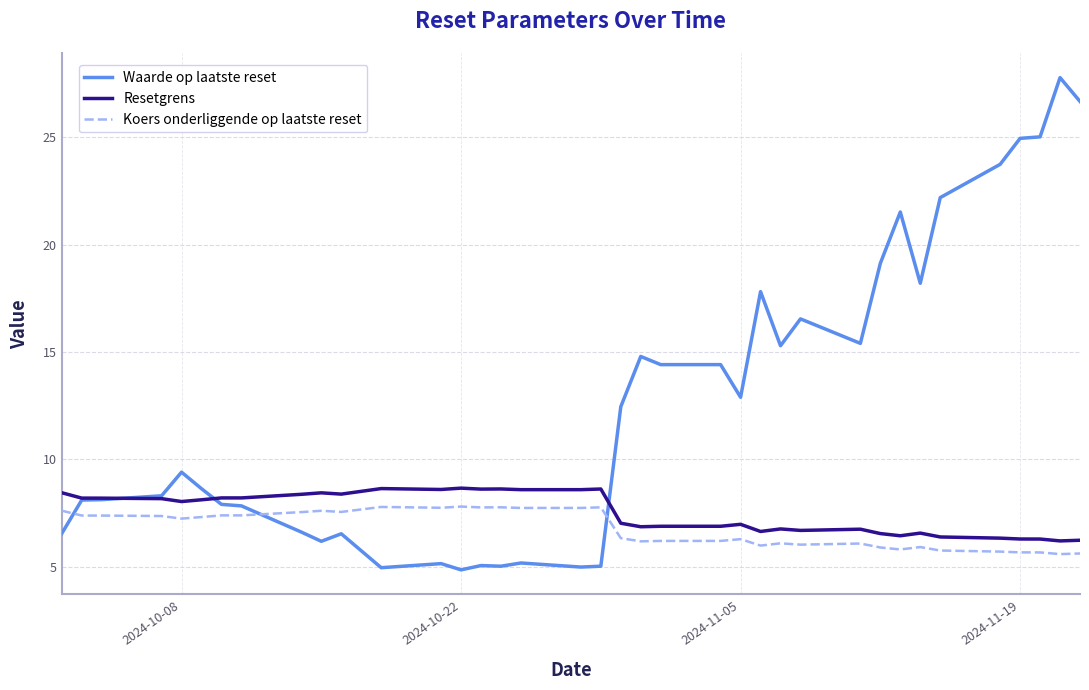

Which series has the largest total across all categories?

Waarde op laatste reset